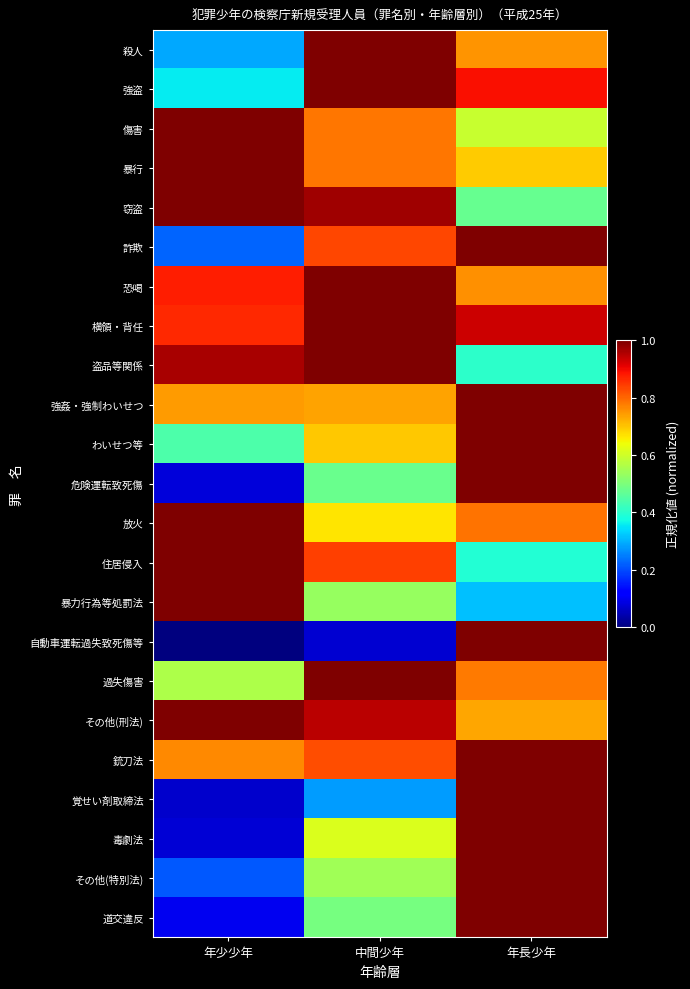

Which series has the widest spread of values?

自動車運転過失致死傷等